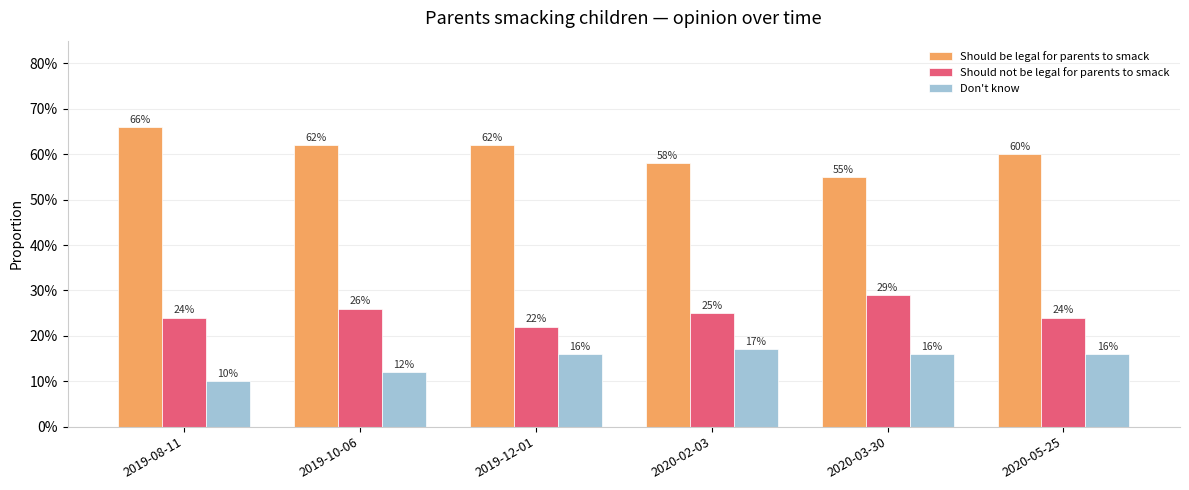

What is the total value across all series at 2020-05-25?

1.0